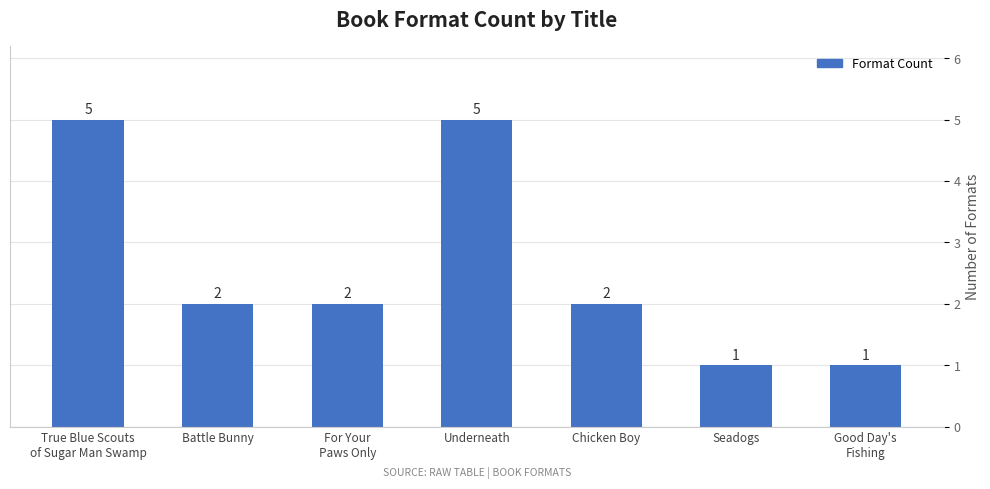

Reading left to right, extract all data points from this chart.

5	2	2	5	2	1	1